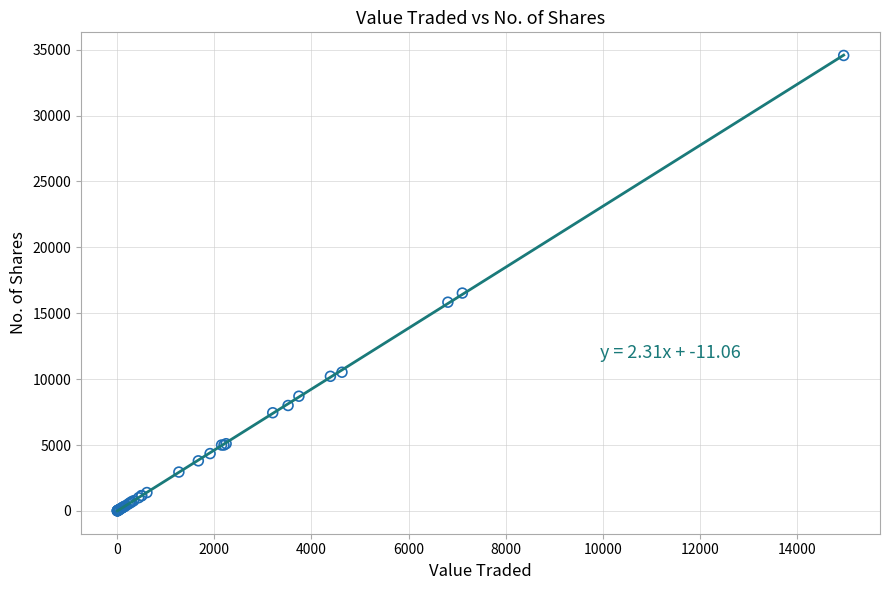

What Y value in the scatter plot is closest to 17286?

16533